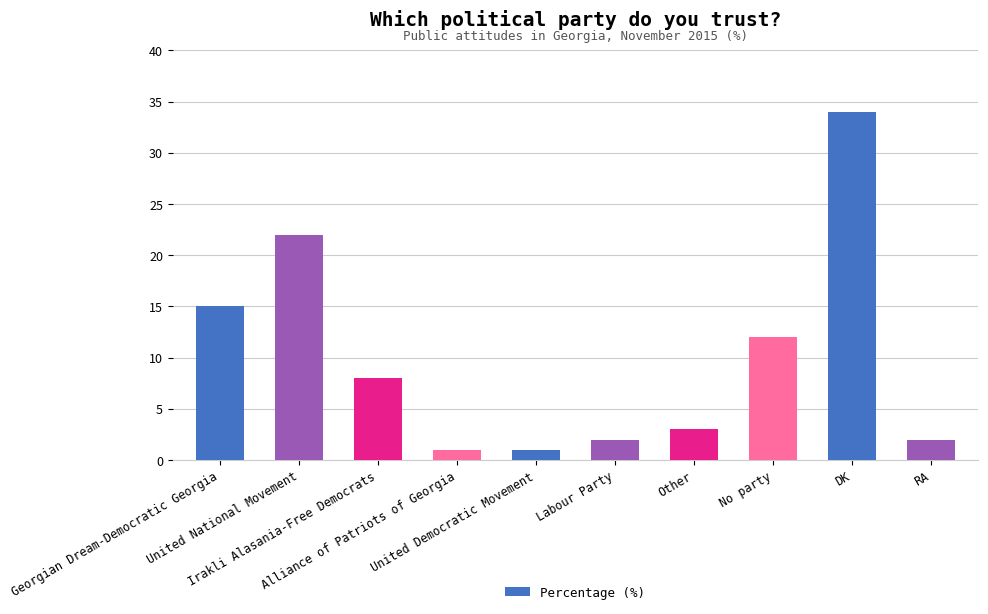

What is the change in value from Alliance of Patriots of Georgia to Labour Party?

+1